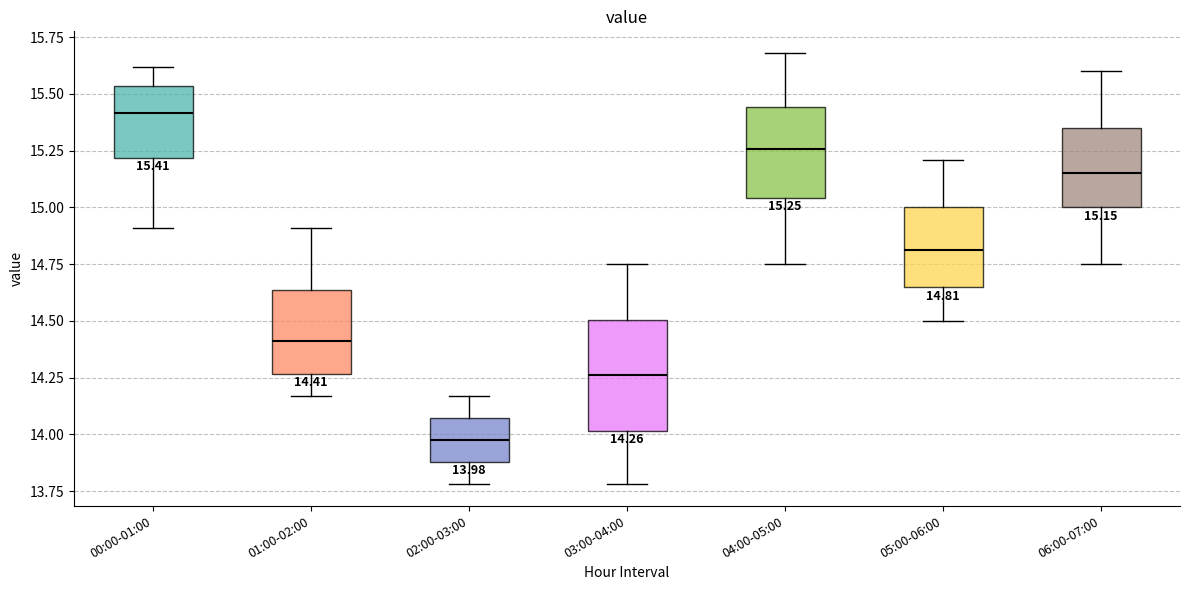

Which box's median line is the highest?

00:00-01:00